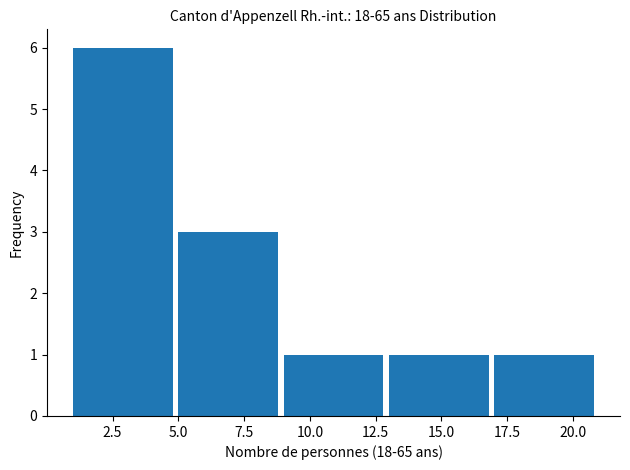

Reading left to right, list every bar in this chart as the range it spans on the x-axis followed by its height. The values are not printed on the chart, so give them approximately, as read against the axis.

1 to 5: 6
5 to 9: 3
9 to 13: 1
13 to 17: 1
17 to 21: 1